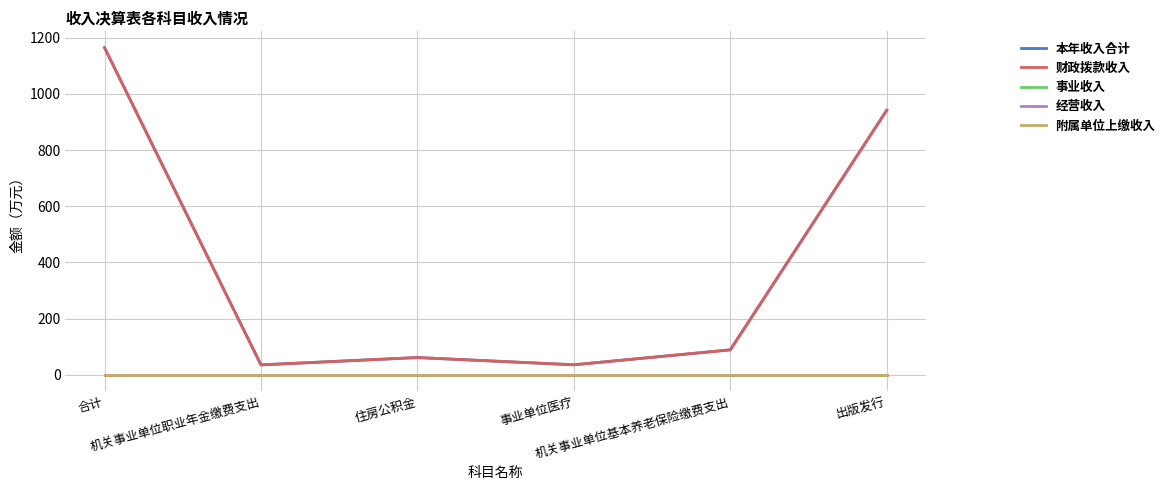

Does the chart have visible grid lines?

Yes